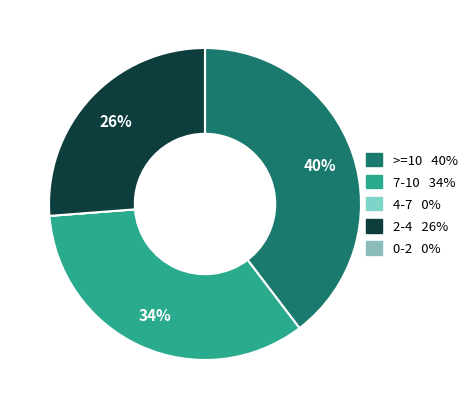

To the nearest percent, what is the difference between the largest and smallest slice percentages?

40%